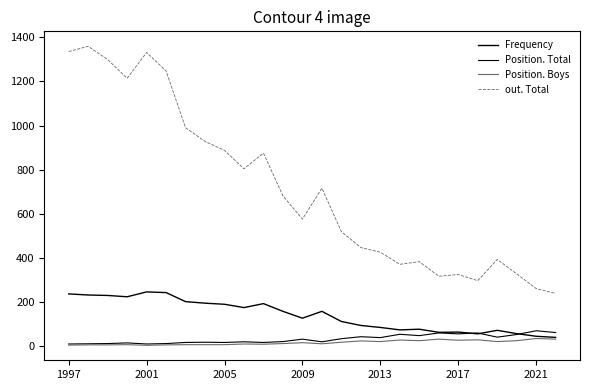

How many lines are shown in the chart?

4